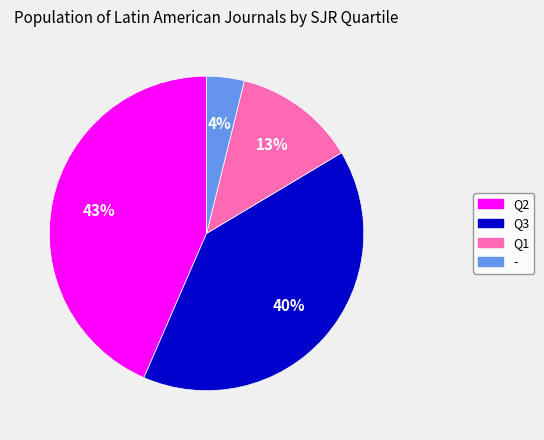

Does - account for over 50% of the chart?

No